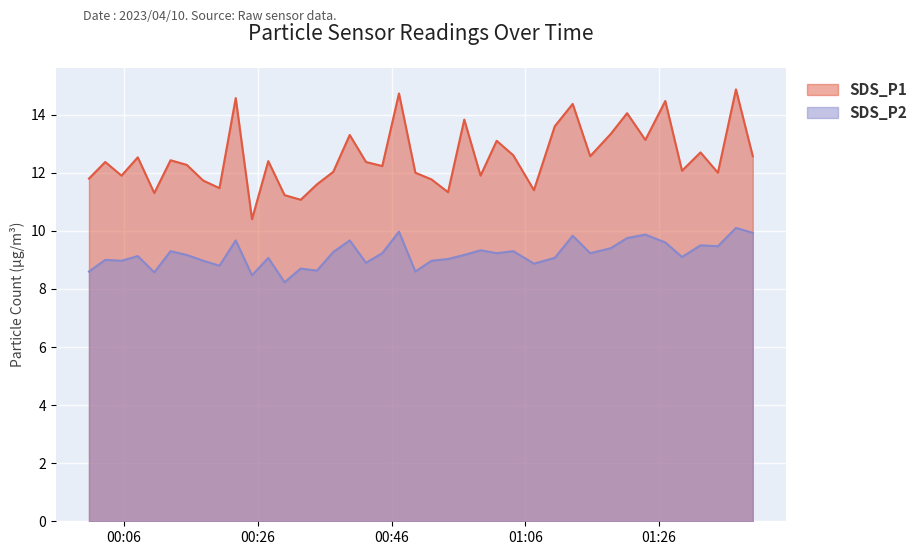

True or false: SDS_P2 and SDS_P1 intersect in this chart.

False